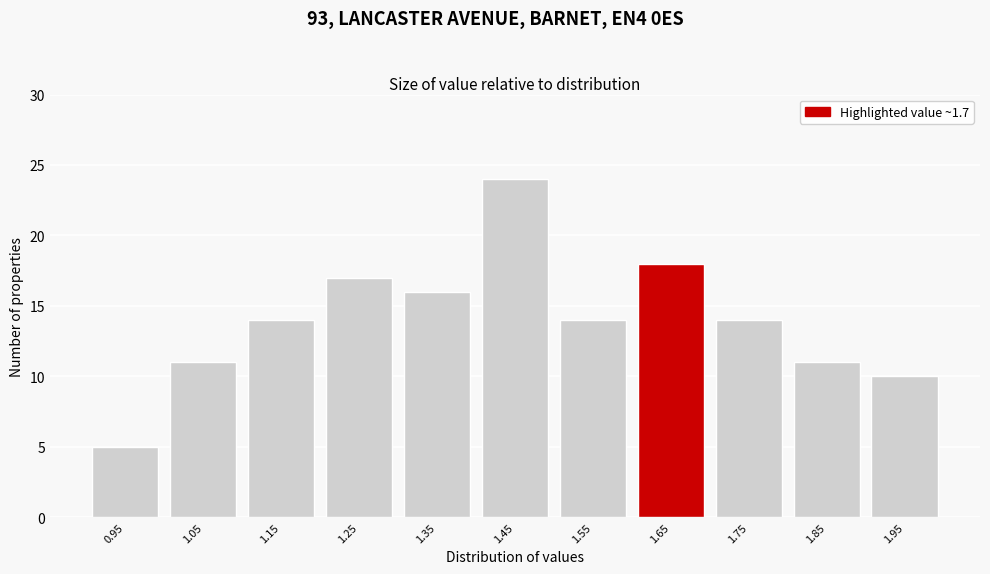

Reading left to right, extract all data points from this chart.

5	11	14	17	16	24	14	18	14	11	10